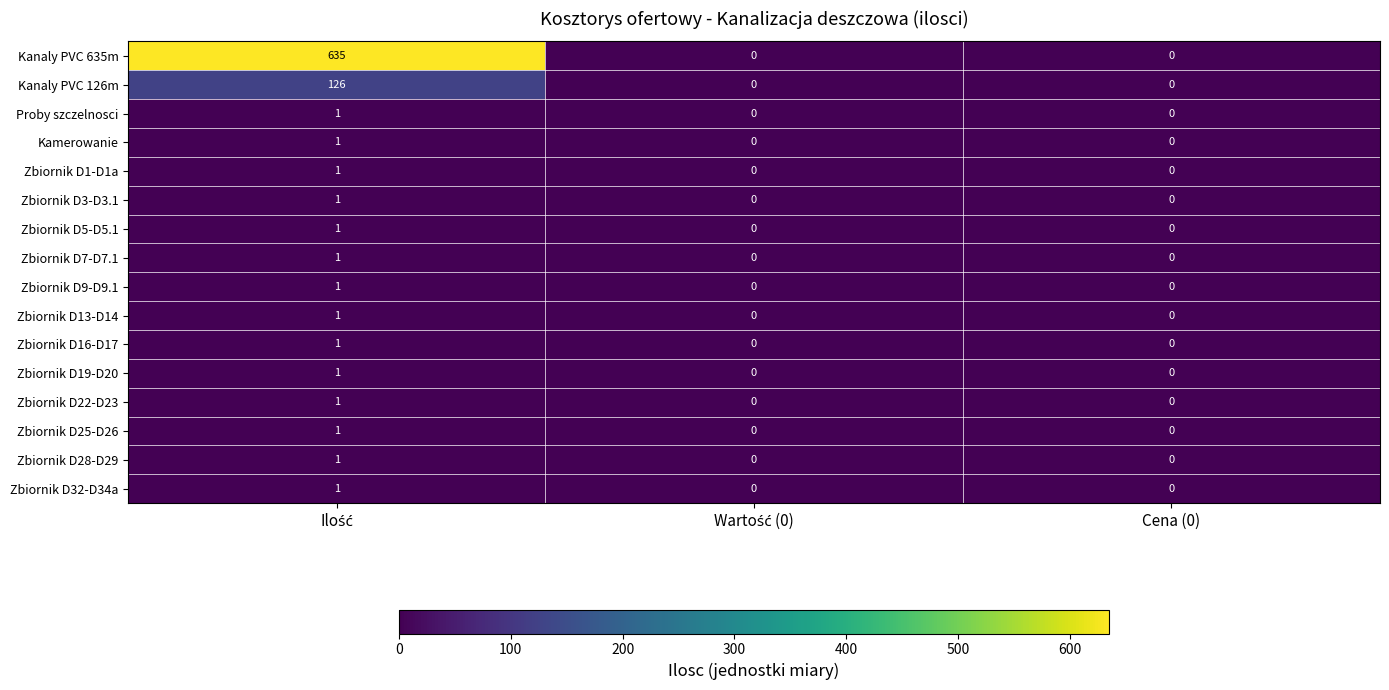

Which series has the largest total across all categories?

Kanaly PVC 635m